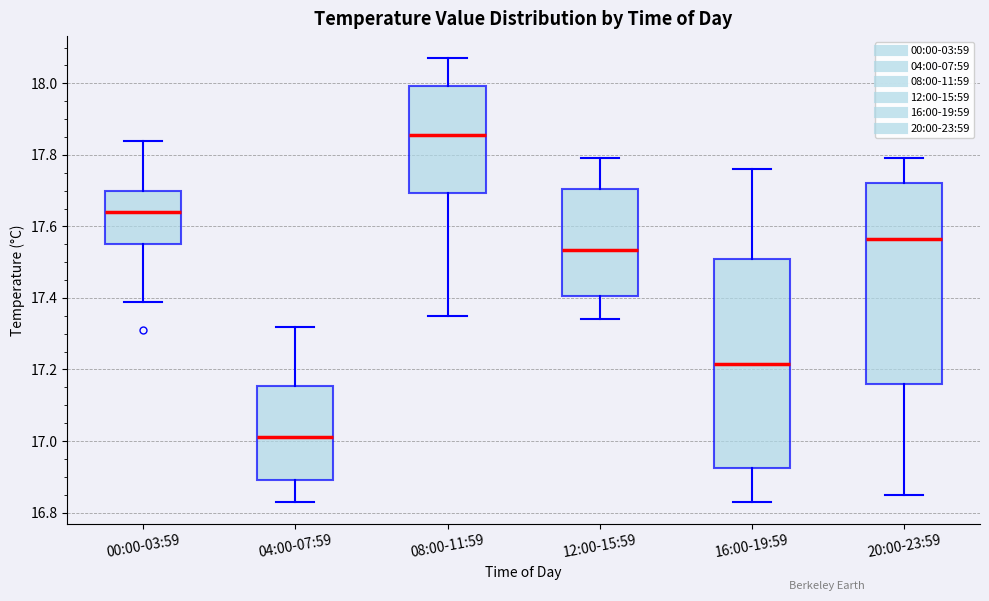

Where does the lower whisker of the box for 20:00-23:59 end on the y-axis? The values are not printed on the chart, so give them approximately, as read against the axis.

16.86